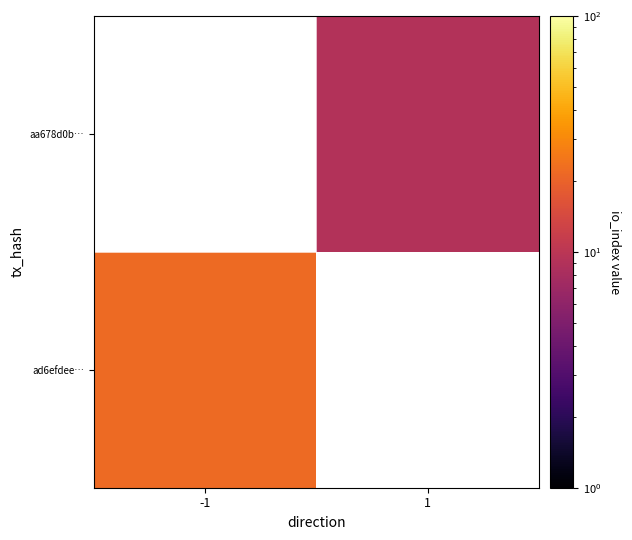

The value of ad6efdee… at -1 is 38.2. True or false?

False